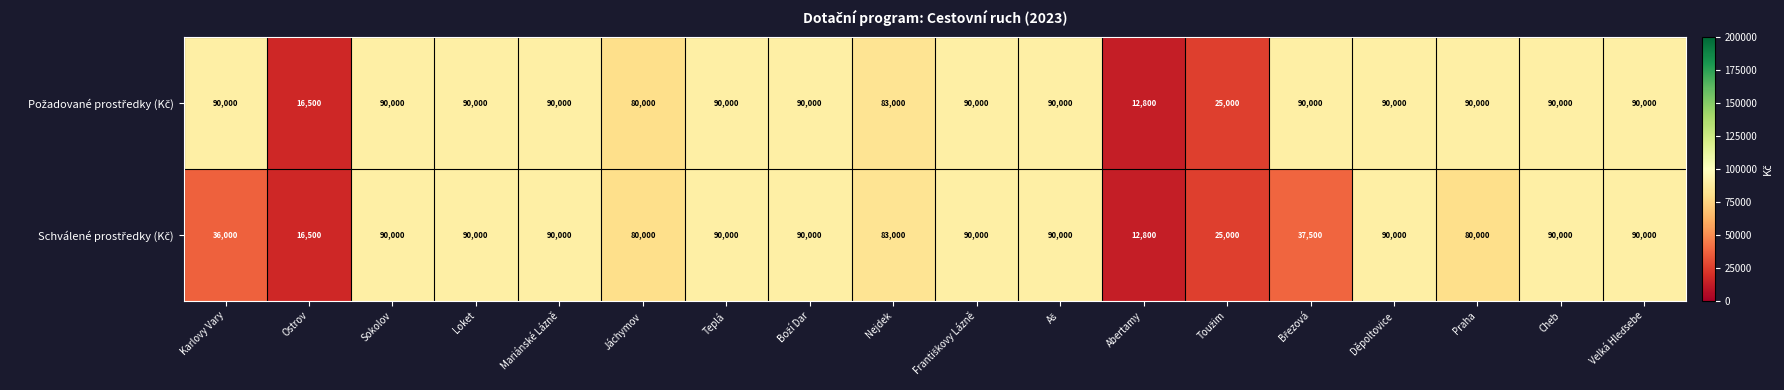

What is the maximum value shown in the chart?

90000